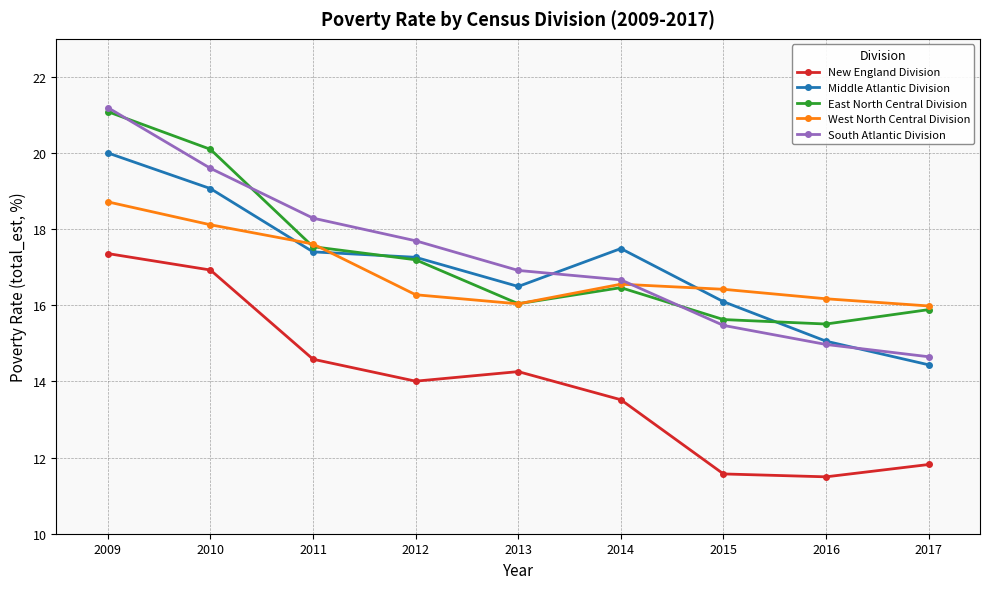

What is the difference between the highest and lowest values at 2014?

4.0